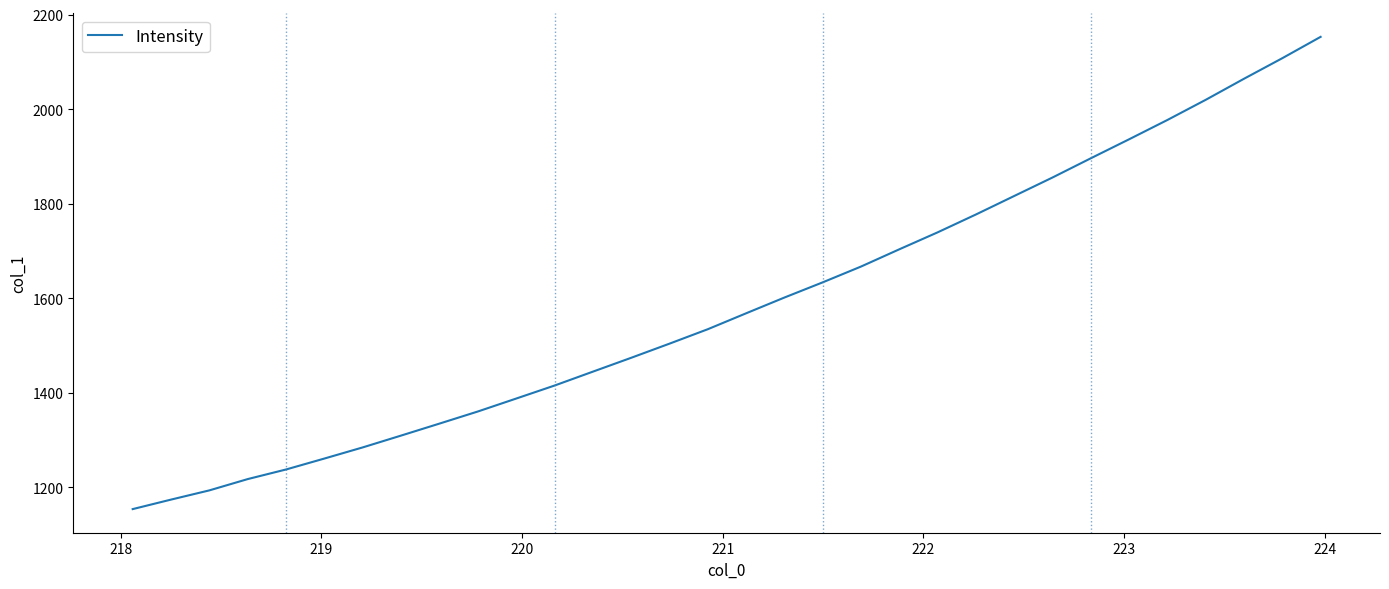

What is the greatest value displayed?

2153.0